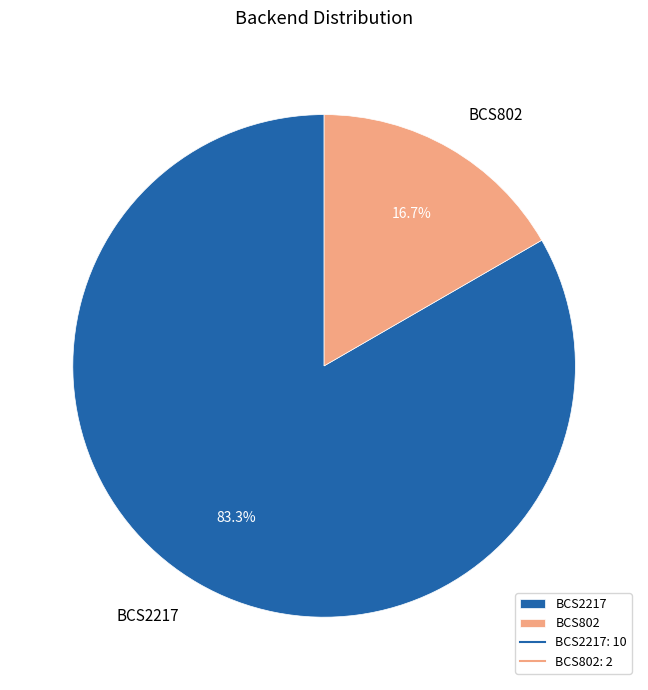

Does any single category account for the majority?

Yes